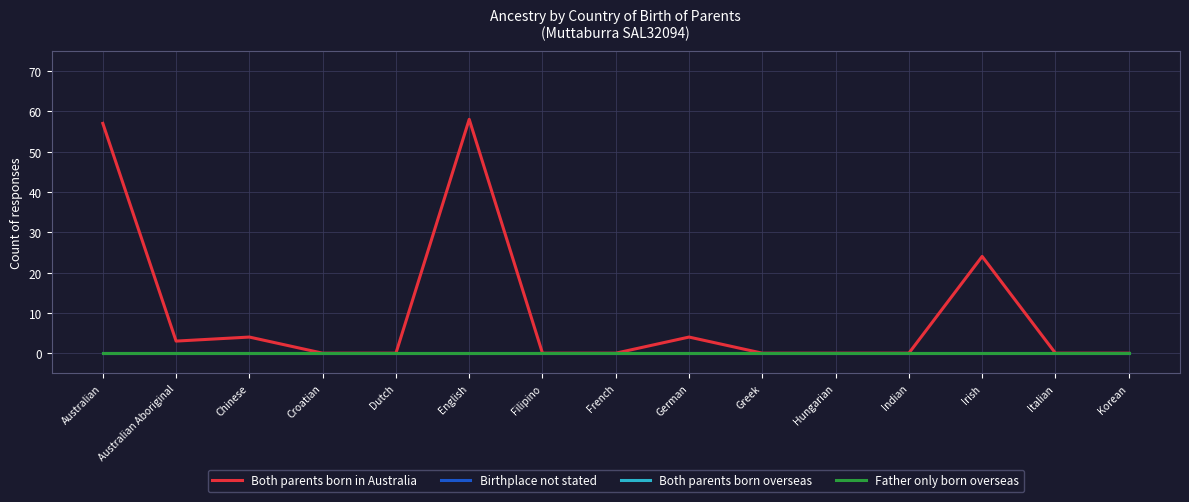

The value of Both parents born overseas at French is 0. True or false?

True